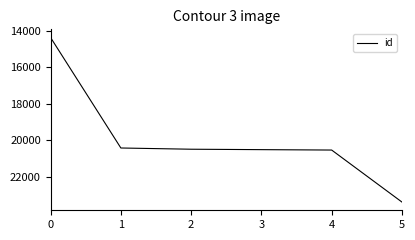

What is the ratio of the value at 0 to the value at 2?

0.7